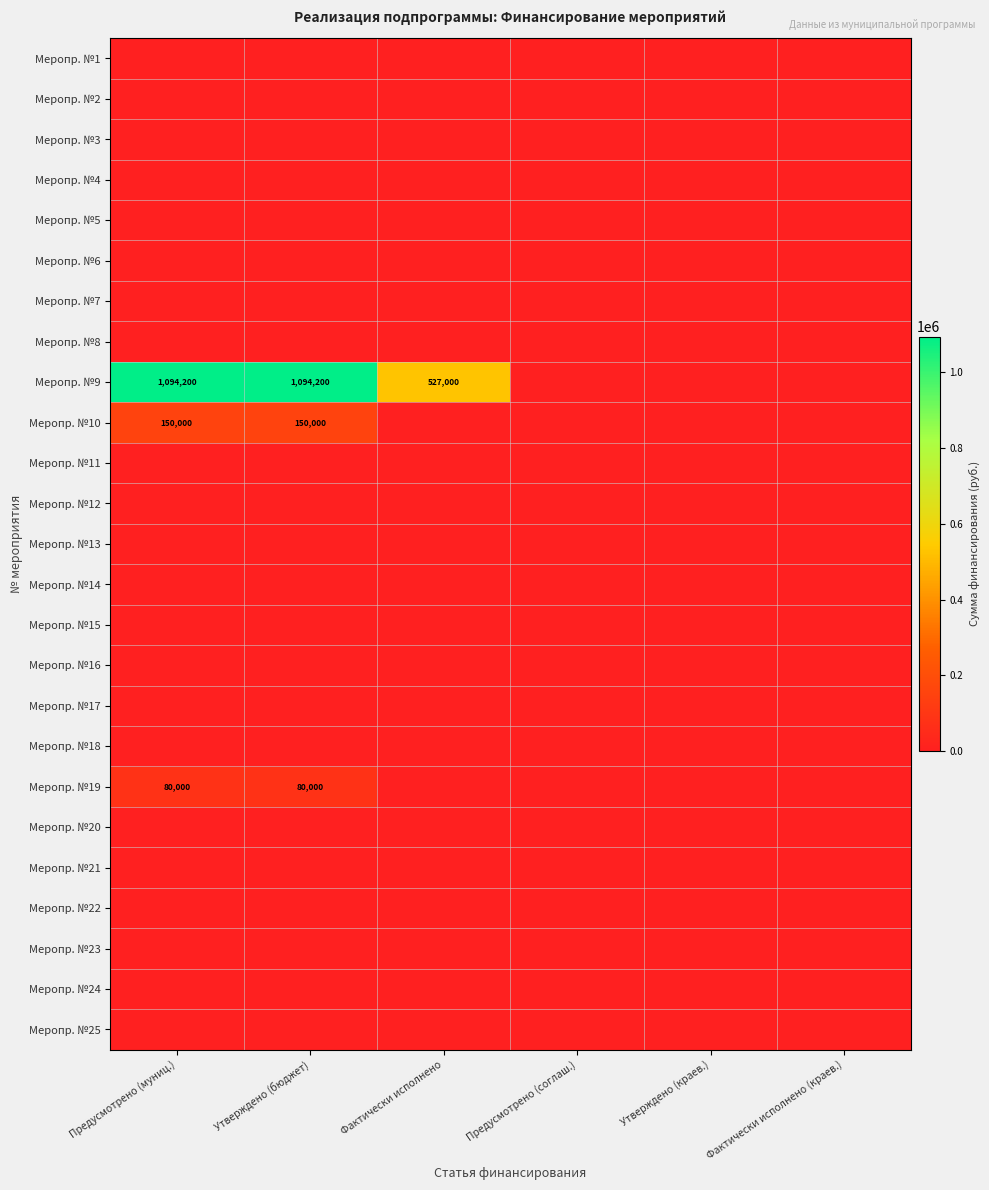

The value of Меропр. №5 at Утверждено (бюджет) is 0. True or false?

True